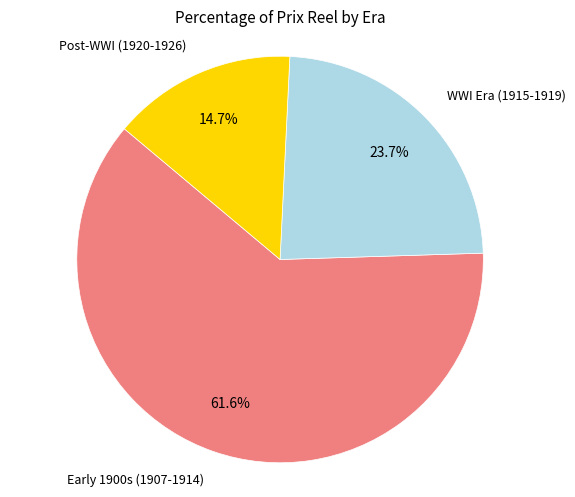

Is there any slice that represents more than half of the pie?

Yes